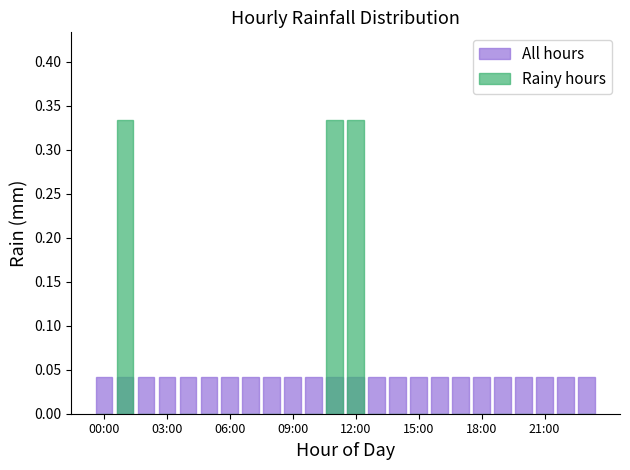

Rank the series at 09:00 from lowest to highest value.

Rainy hours, All hours